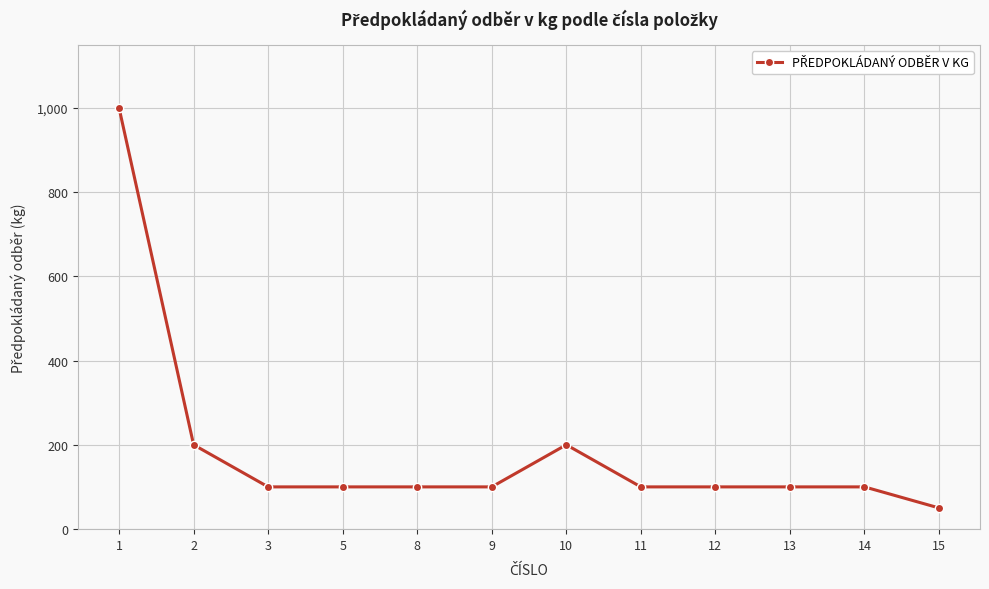

Is this an area chart (filled region under the line)?

No